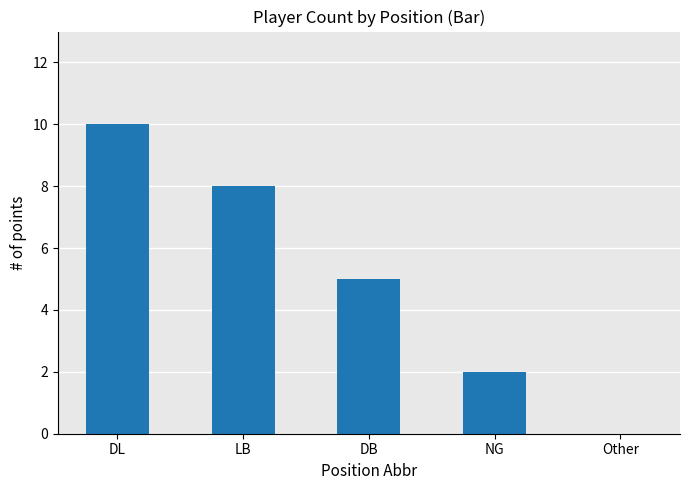

What is the sum of the values at DL and LB?

18